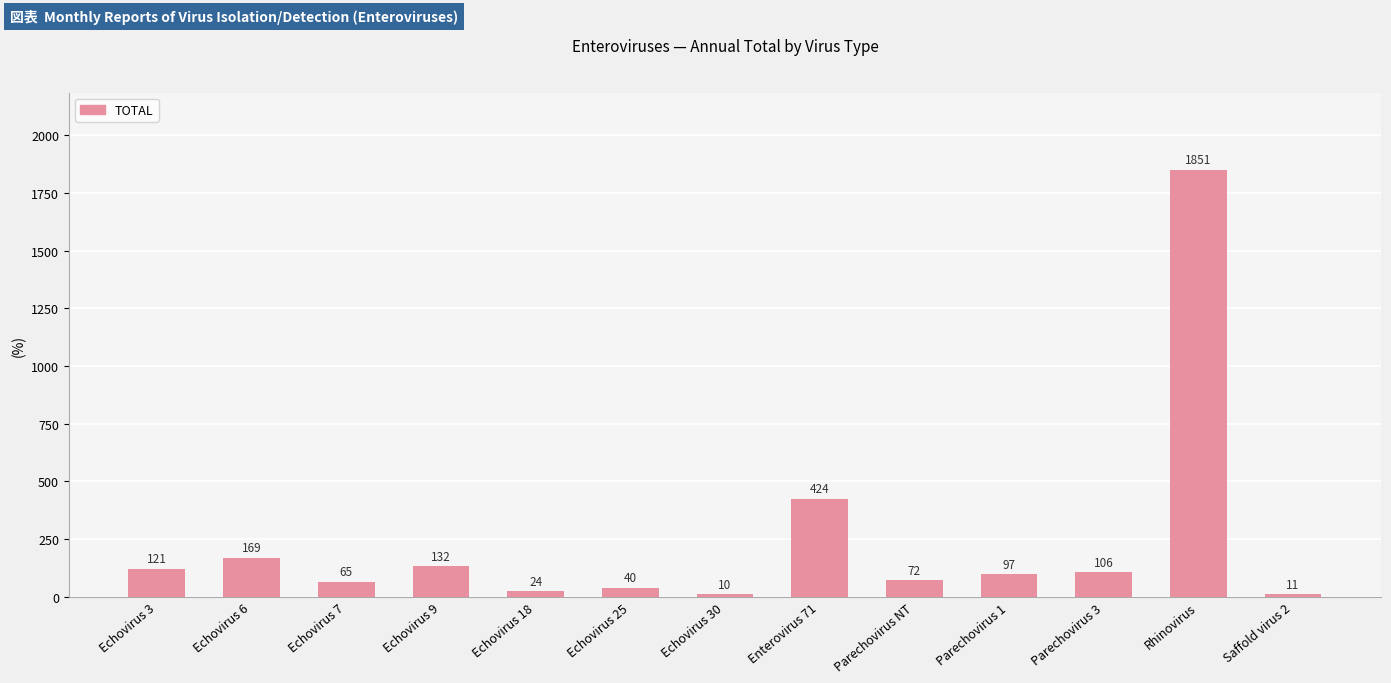

What is the change in value from Echovirus 18 to Rhinovirus?

+1827